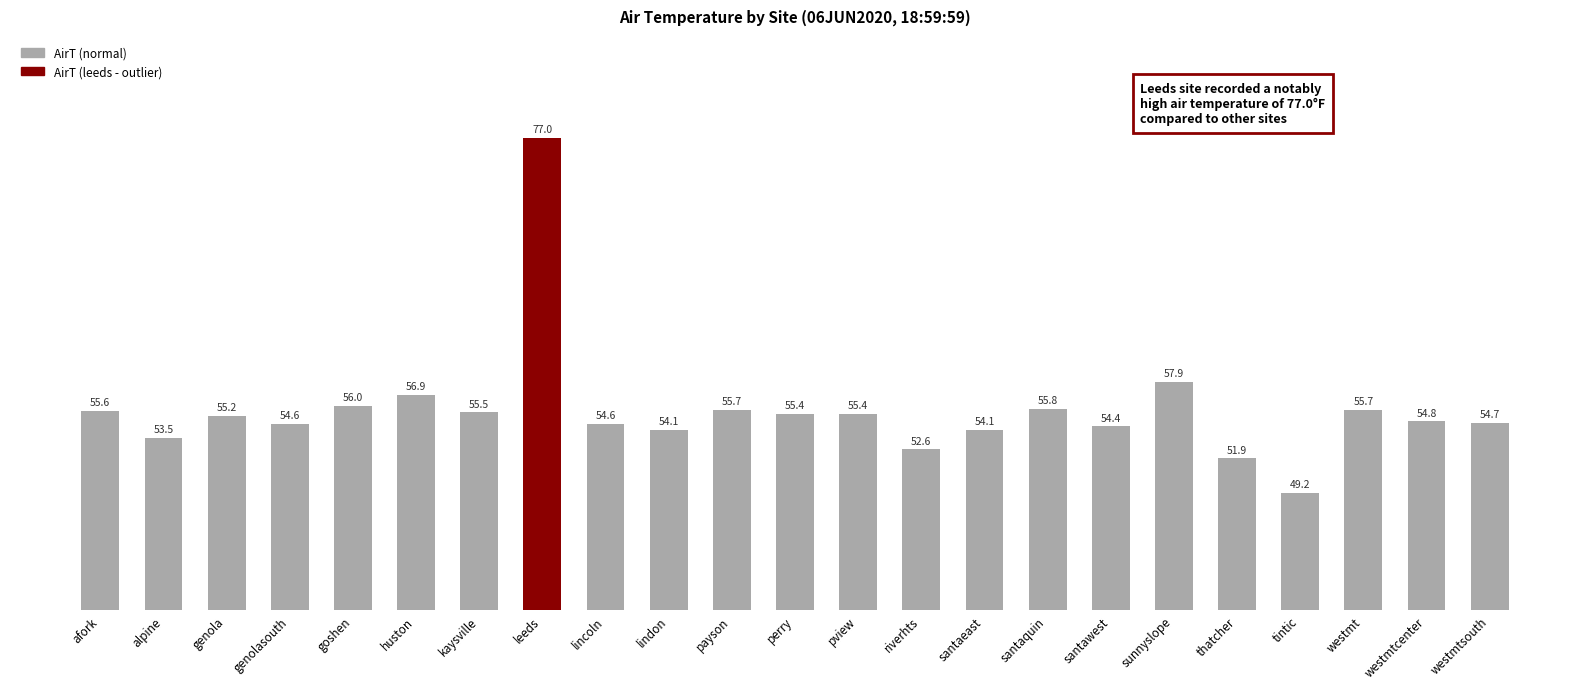

Is it true that the value at genolasouth is 82.6?

False